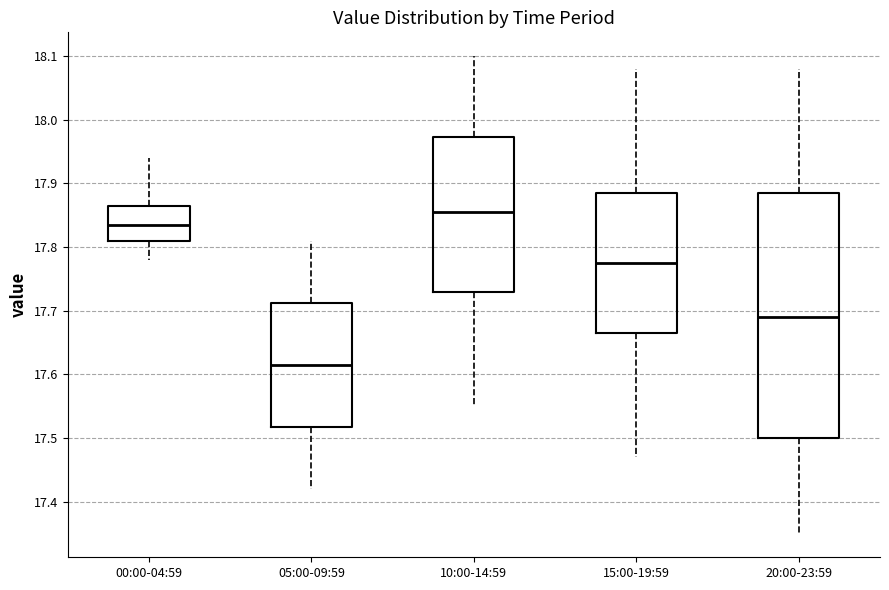

Comparing the boxes themselves (not the whiskers), which one is the tallest?

20:00-23:59